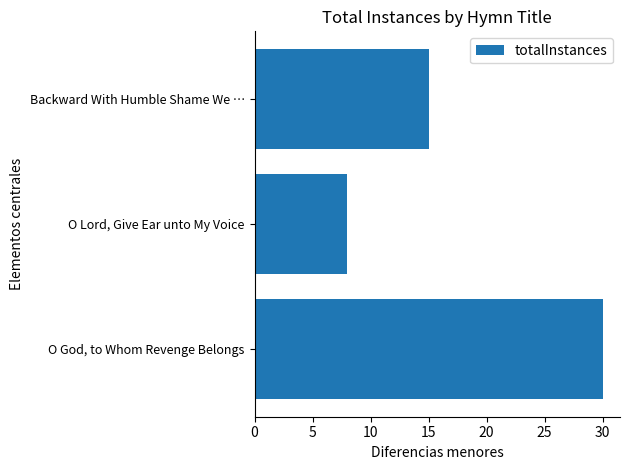

List the labels in order of value, smallest first.

O Lord, Give Ear unto My Voice, Backward With Humble Shame We …, O God, to Whom Revenge Belongs